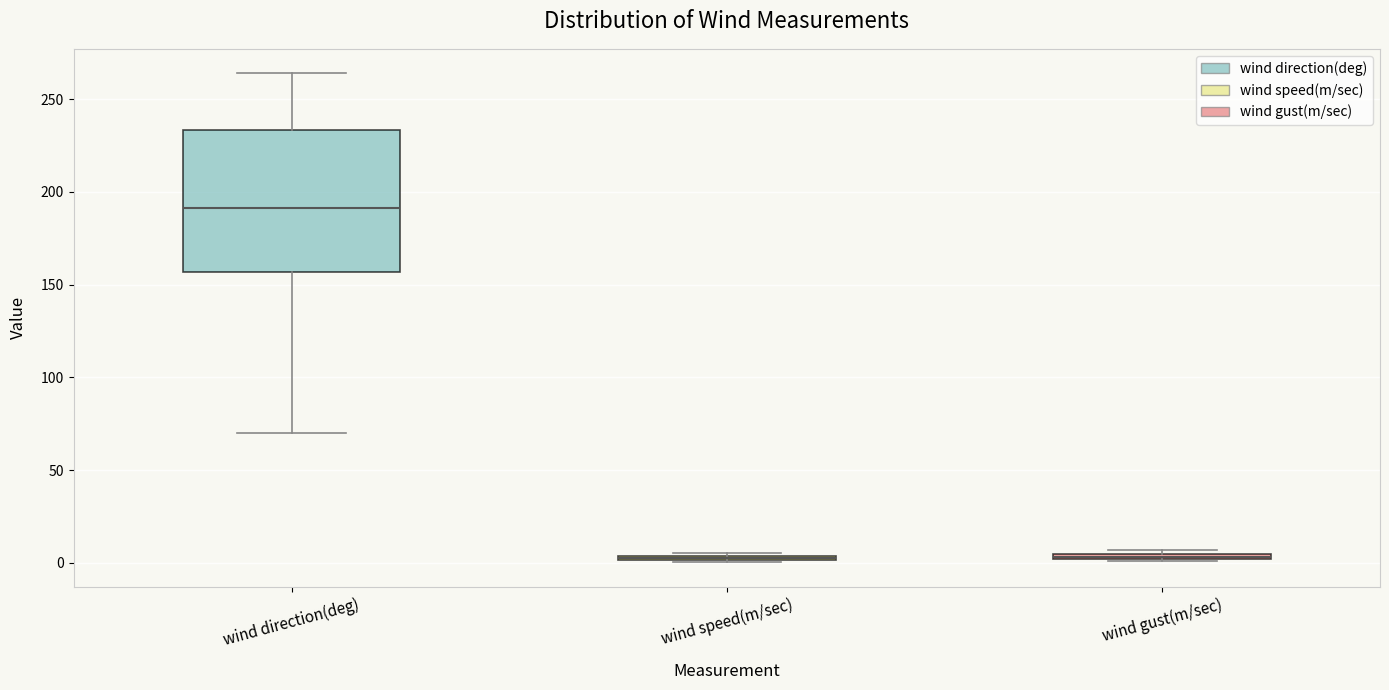

Where is the lower edge of the box for wind speed(m/sec) on the y-axis? The values are not printed on the chart, so give them approximately, as read against the axis.

0